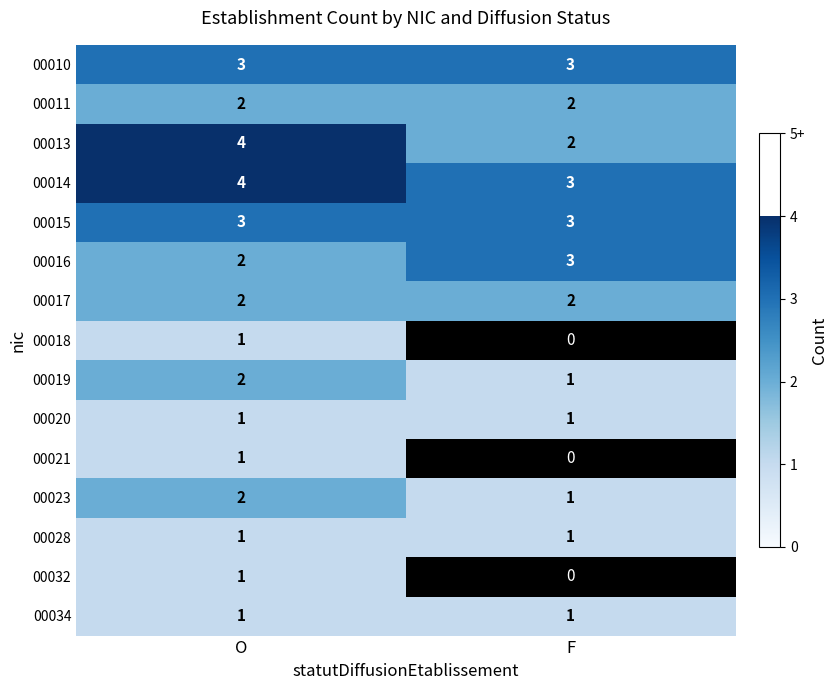

Where is 00019 nearest to the value 1?

F